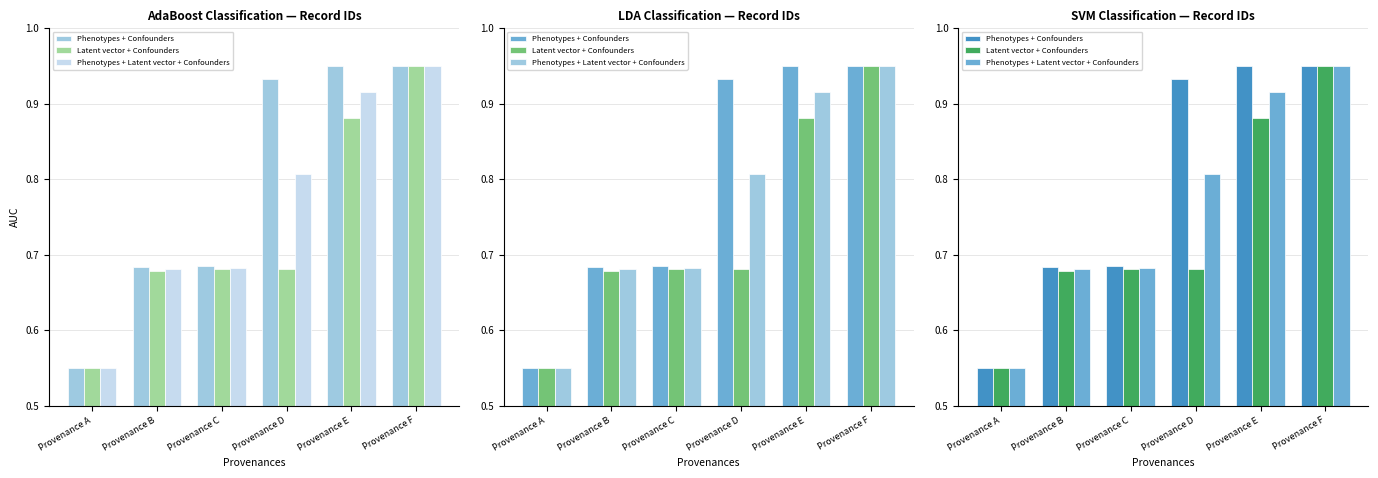

Reading right to left, transcribe all the data shown in this chart.

Phenotypes + Confounders: Provenance F=1.0	Provenance E=0.9	Provenance D=0.9	Provenance C=0.7	Provenance B=0.7	Provenance A=0.6
Latent vector + Confounders: Provenance F=1.0	Provenance E=0.9	Provenance D=0.7	Provenance C=0.7	Provenance B=0.7	Provenance A=0.6
Phenotypes + Latent vector + Confounders: Provenance F=1.0	Provenance E=0.9	Provenance D=0.8	Provenance C=0.7	Provenance B=0.7	Provenance A=0.6